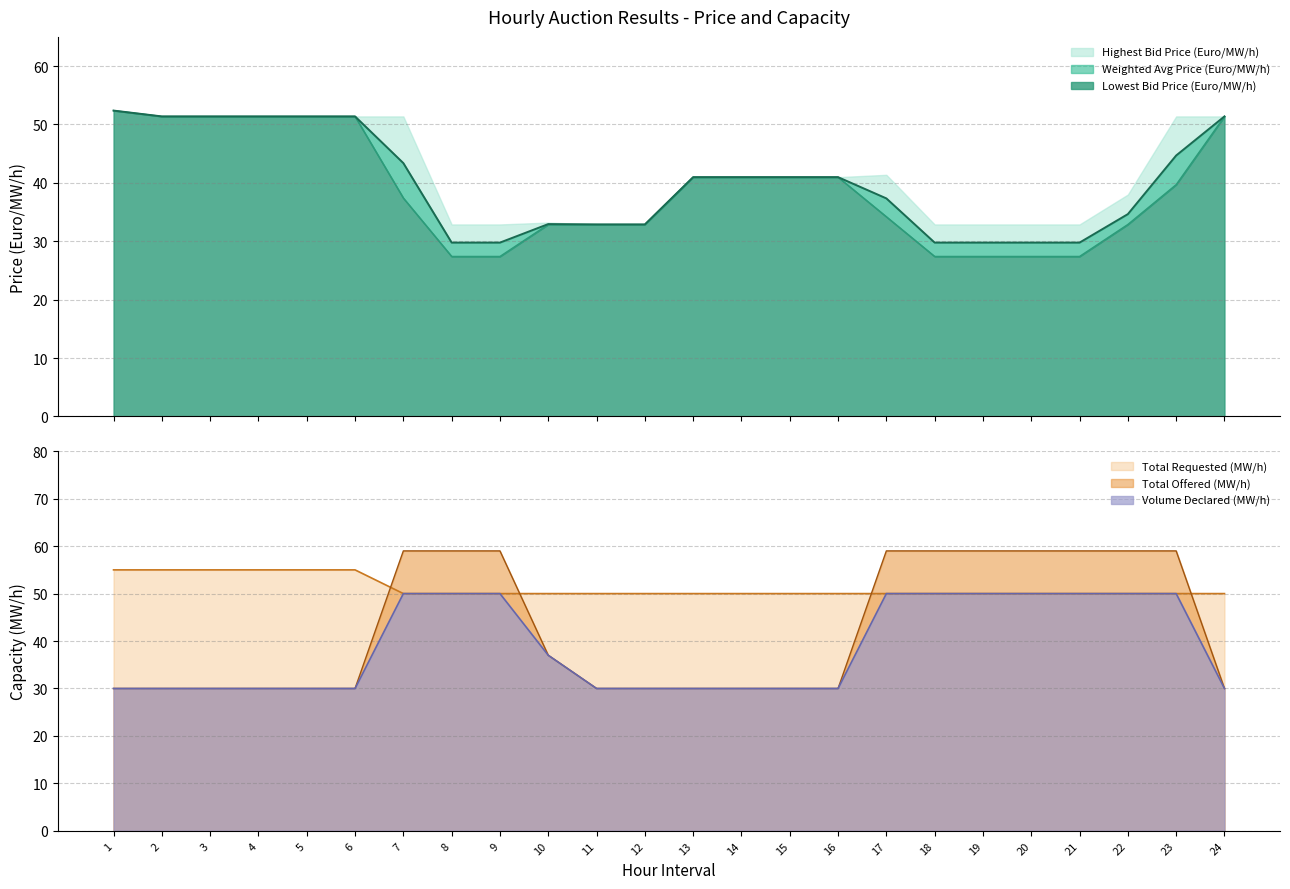

Where does the Lowest Bid Price (Euro/MW/h) series first go above 39?

1